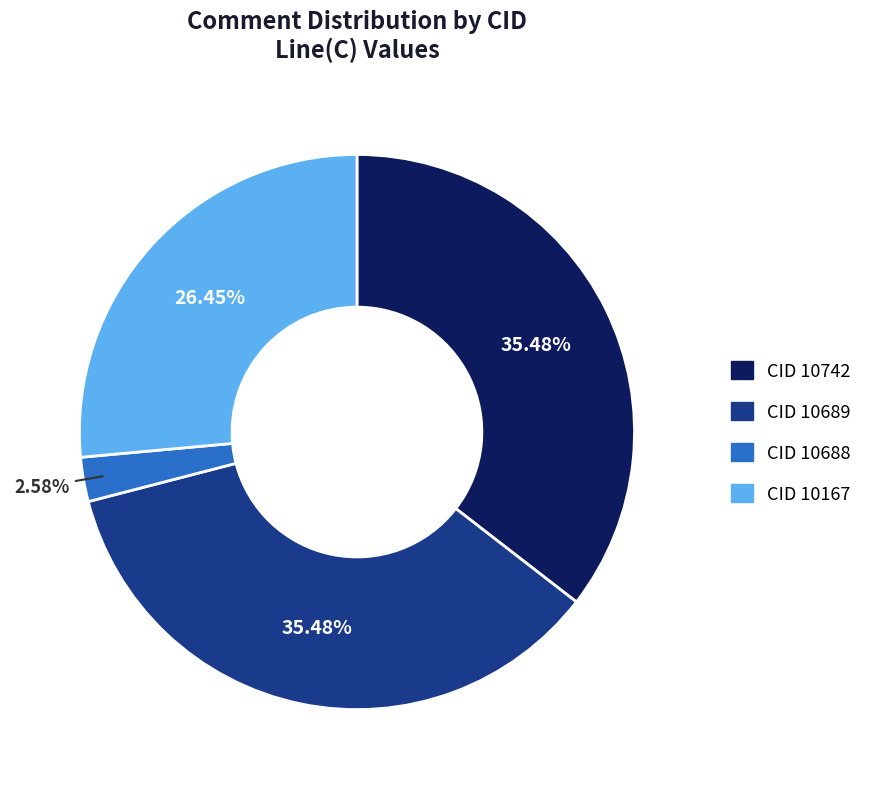

Is there any slice that represents more than half of the pie?

No